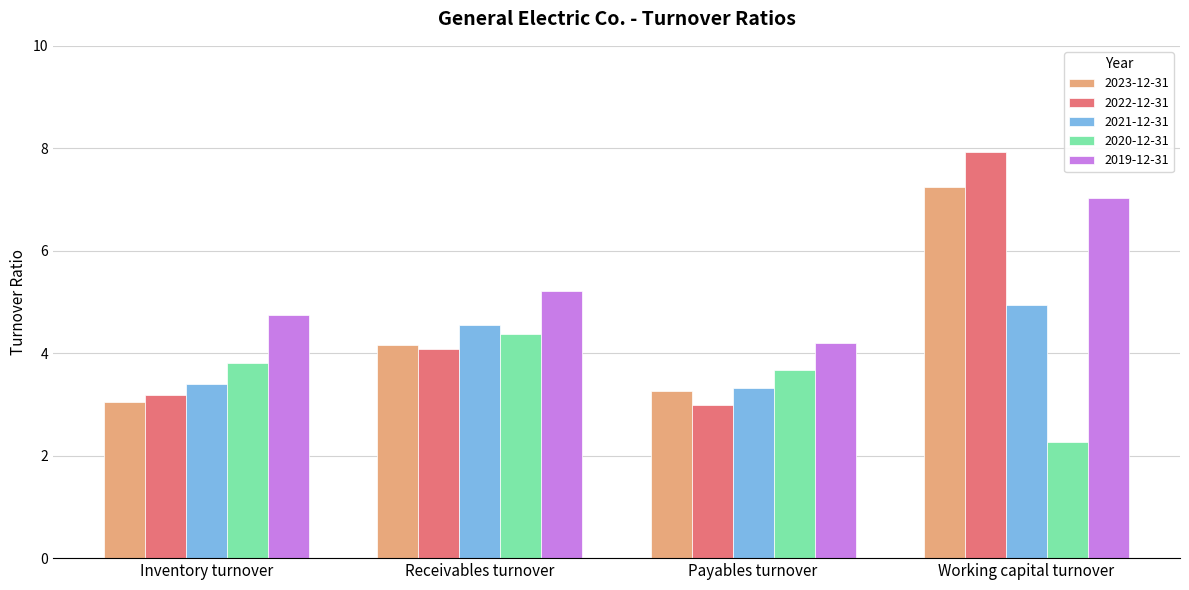

What is the difference between the maximum and minimum values in the 2023-12-31 series?

4.2